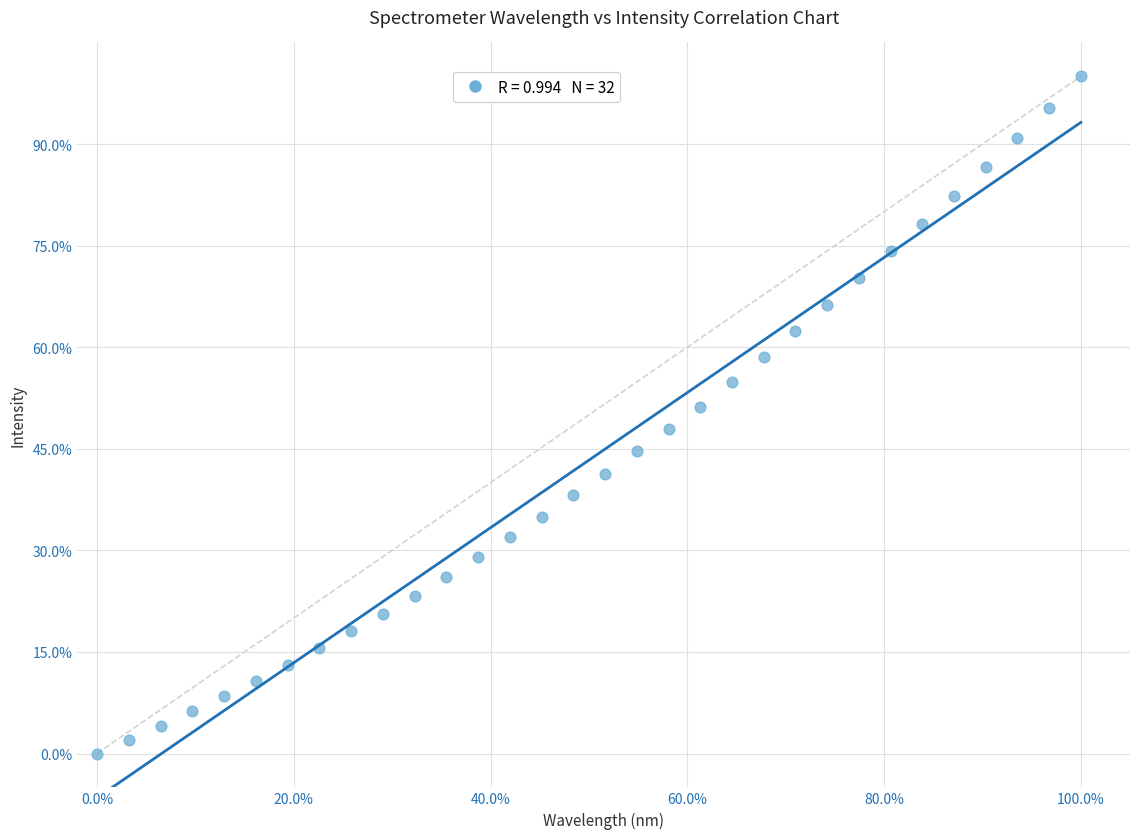

What is the range of X values (max minus min)?

100.0